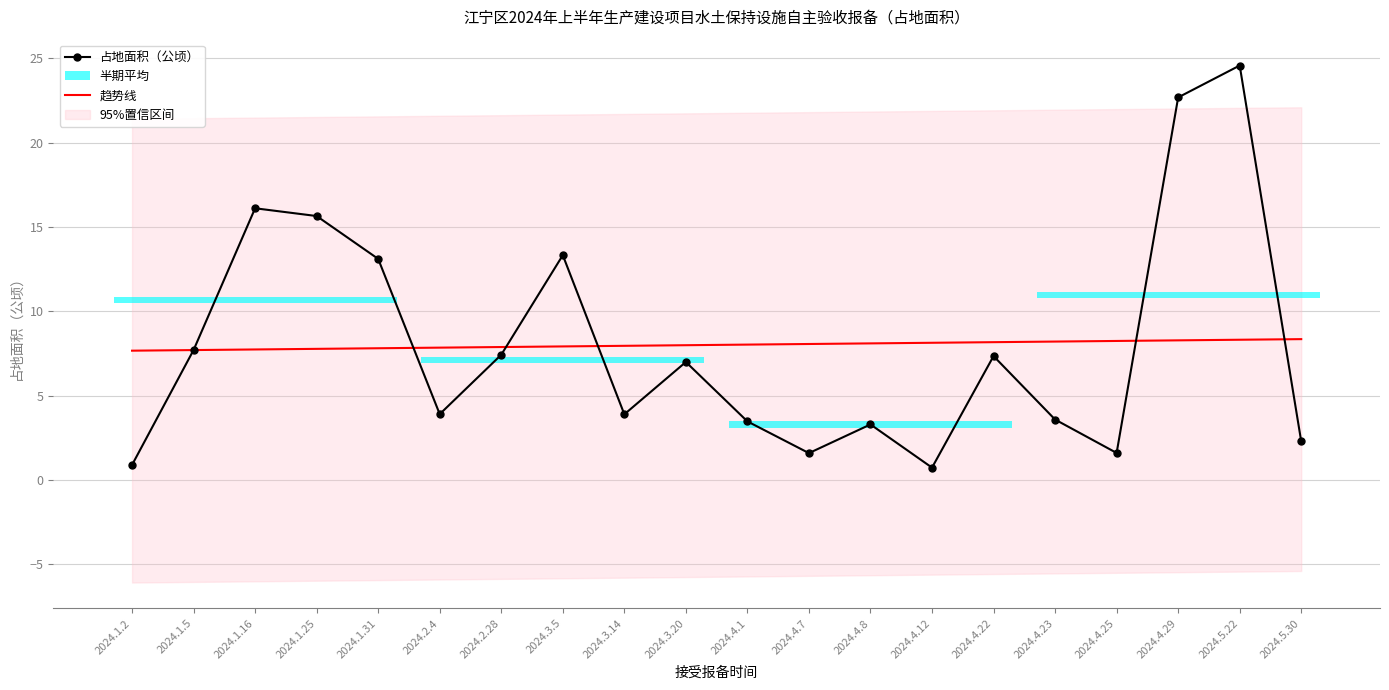

What is the difference between the second highest and second lowest values in the 趋势线 series?

0.6